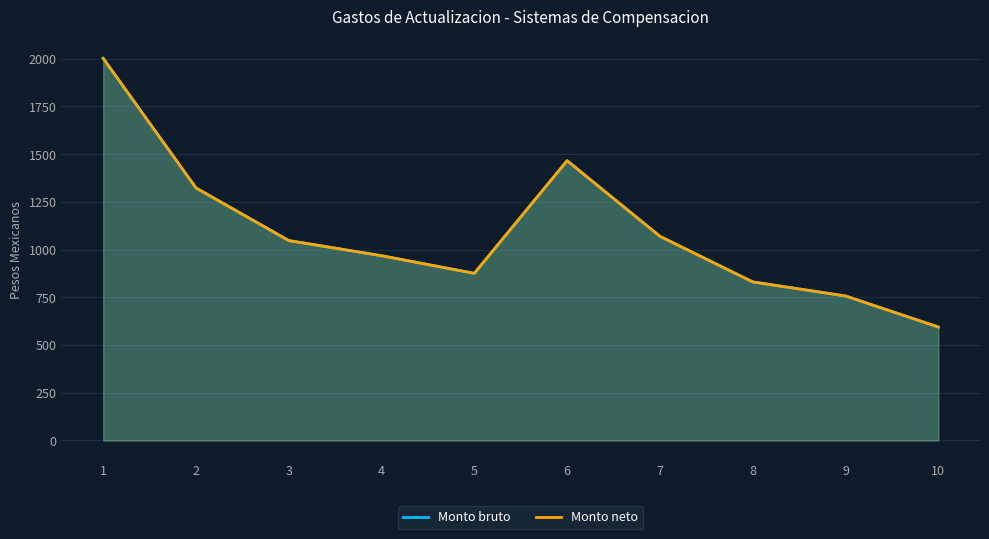

Between 2 and 9, which series saw the biggest shift?

Monto bruto